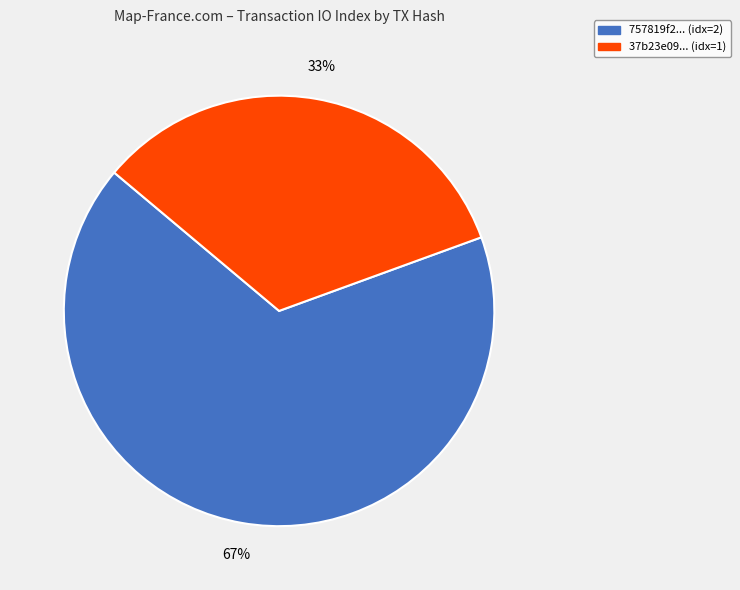

Which category has the biggest portion of the pie?

757819f2... (idx=2)